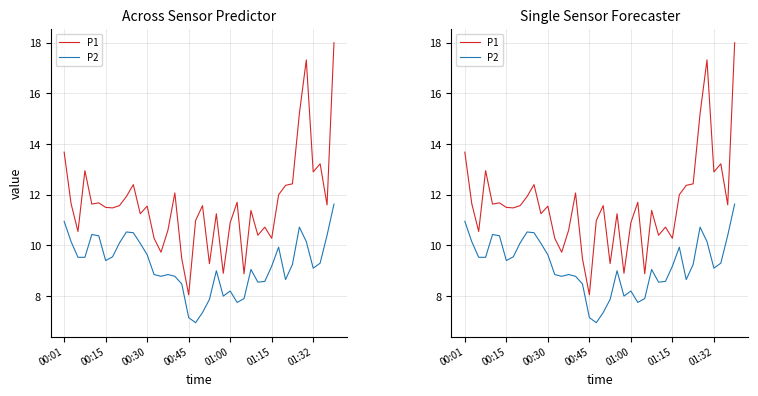

What is the total value across all series at 00:30?

20.1